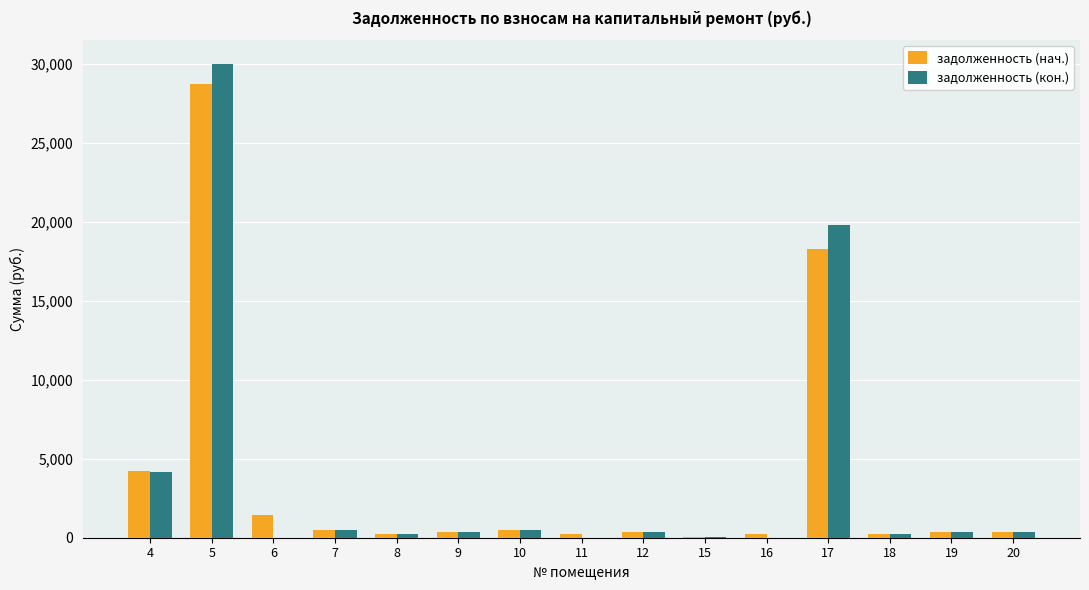

What is the sum of the задолженность (нач.) values at 16 and 4?

4457.0